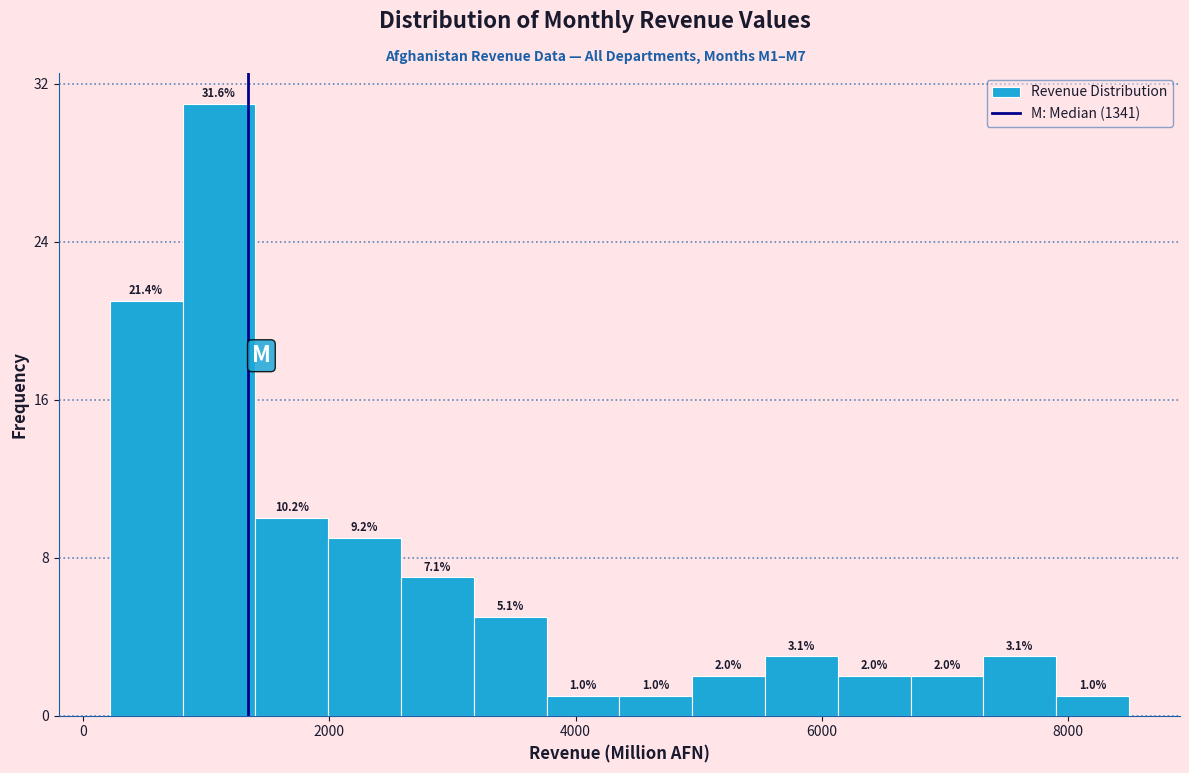

Read against the x-axis, roughly where is the centre of the tallest bar?

1200